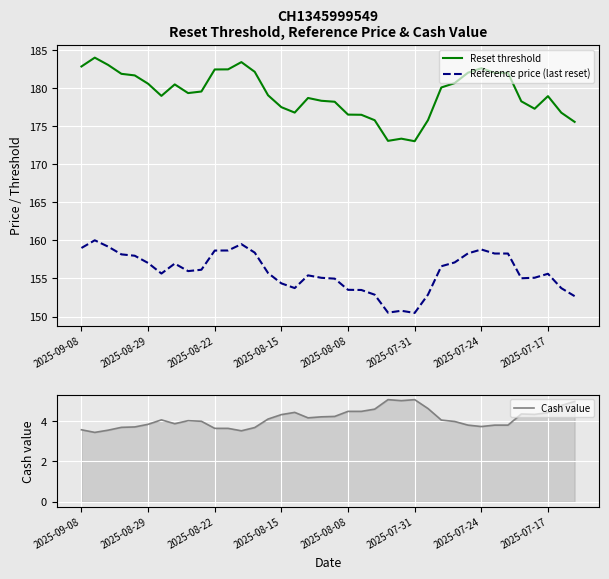

Where is Cash value nearest to the value 4?

8